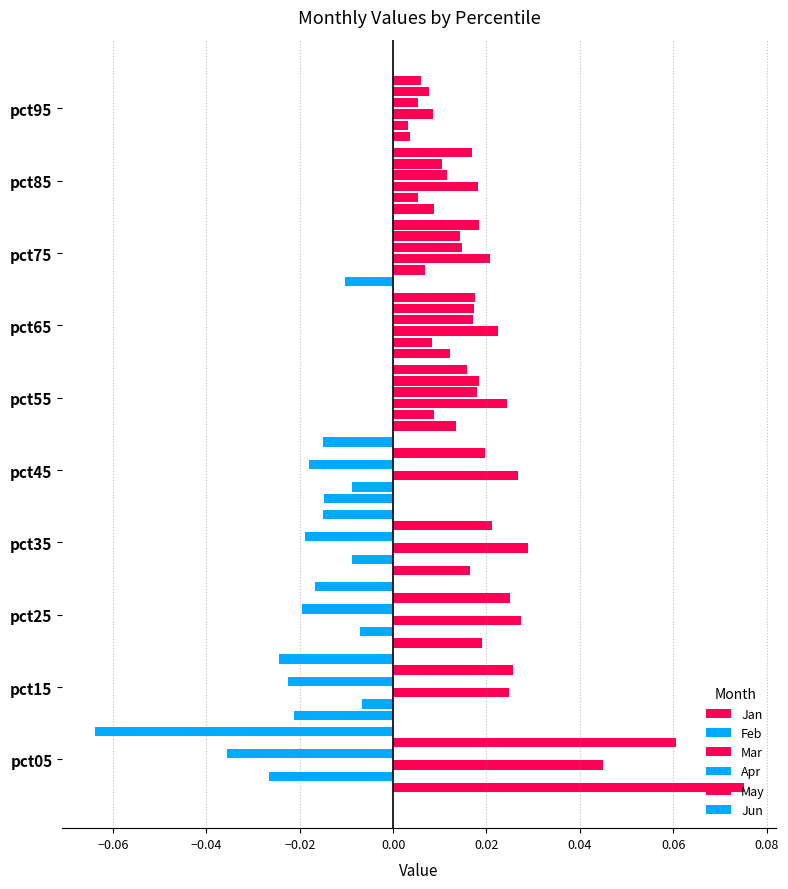

Count the number of data series in this chart.

6